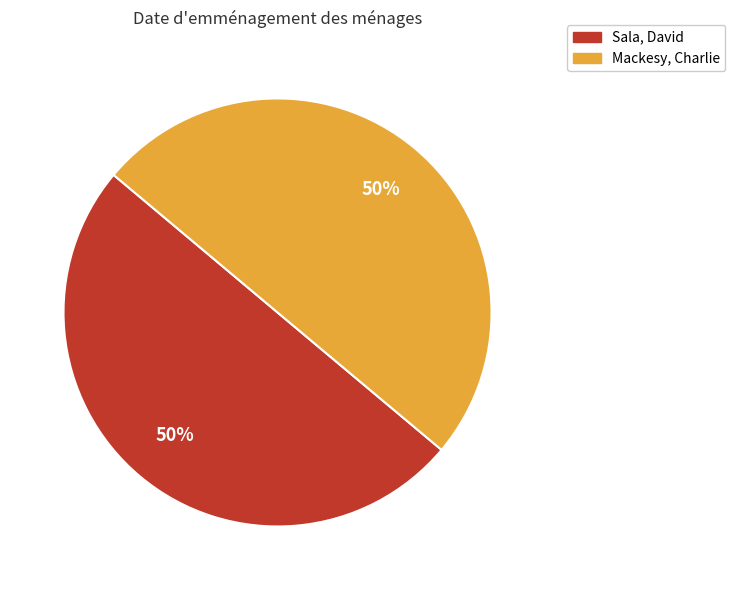

To the nearest percent, what is the average slice percentage?

50%